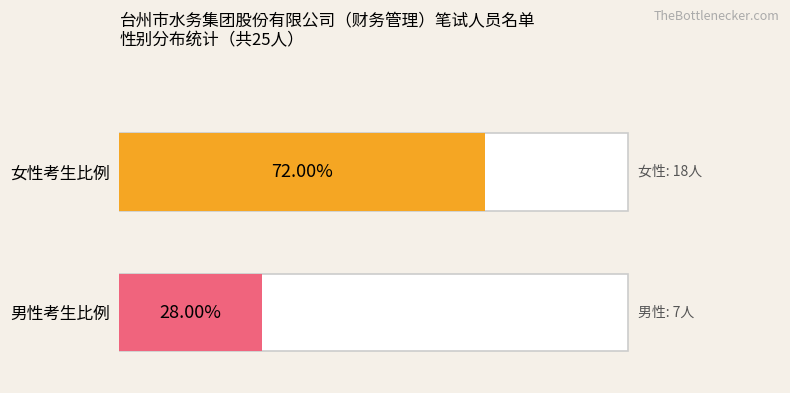

What is the average value?

13